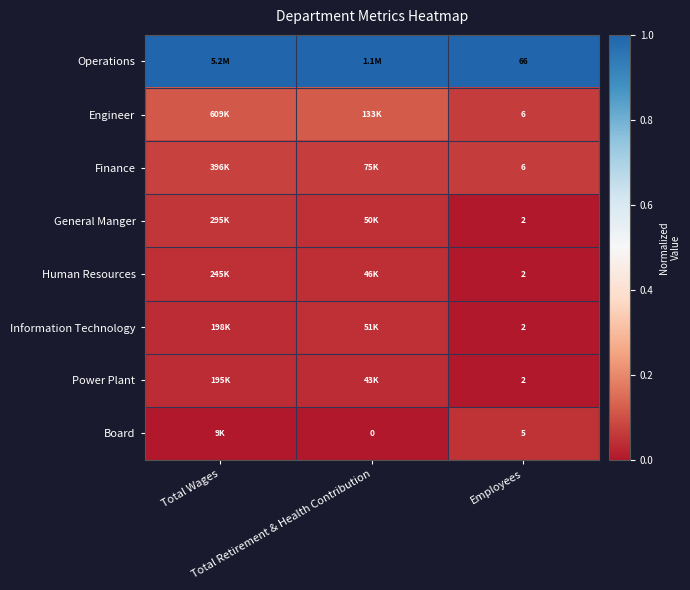

Count the Board values in the range 0 to 1.

3